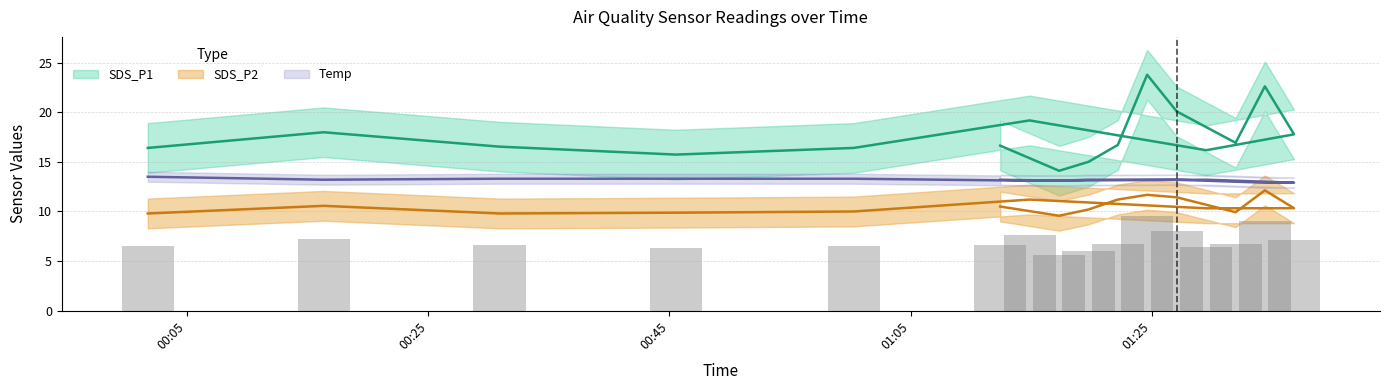

What value does the SDS_P1 series have at 2021/10/08 01:22:11?

16.7